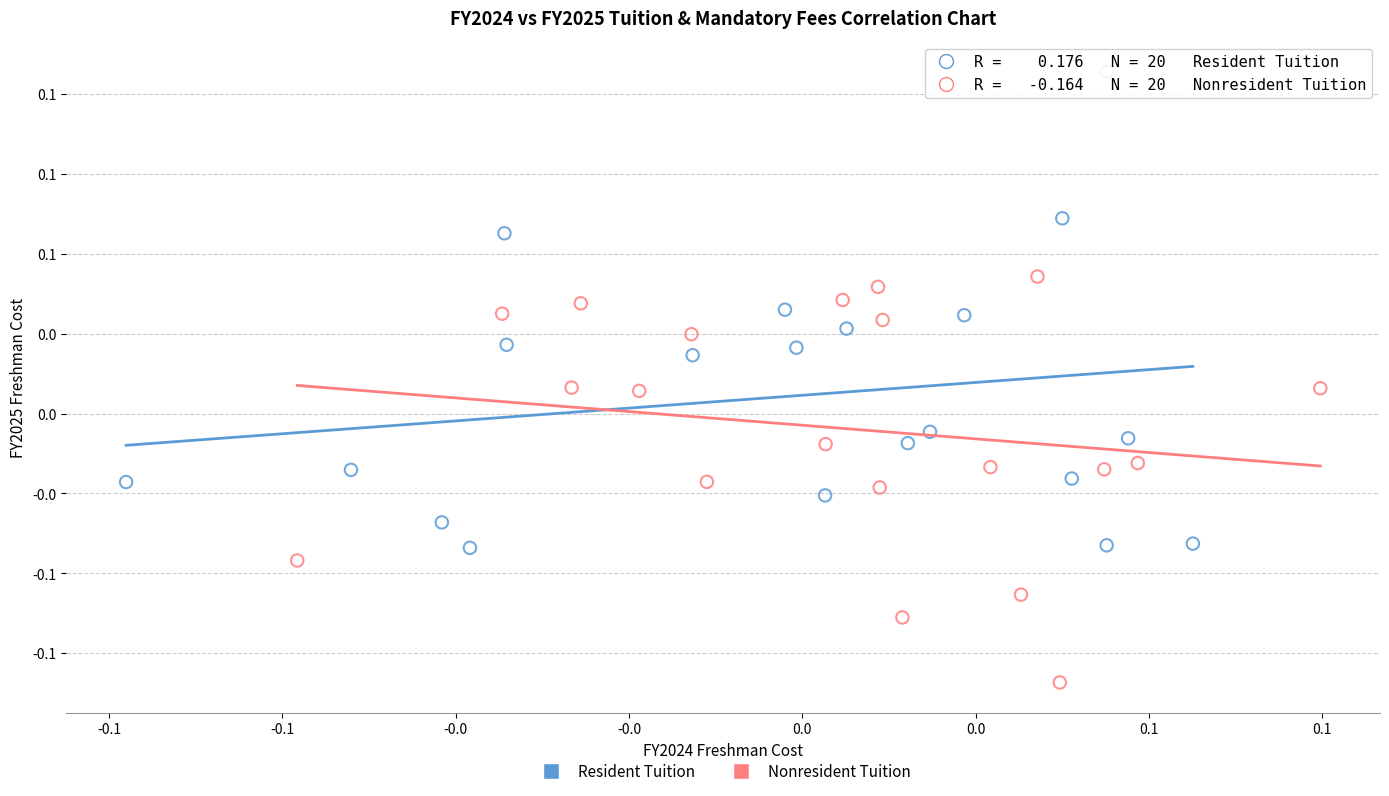

Which series reaches the maximum Y coordinate?

Resident Tuition